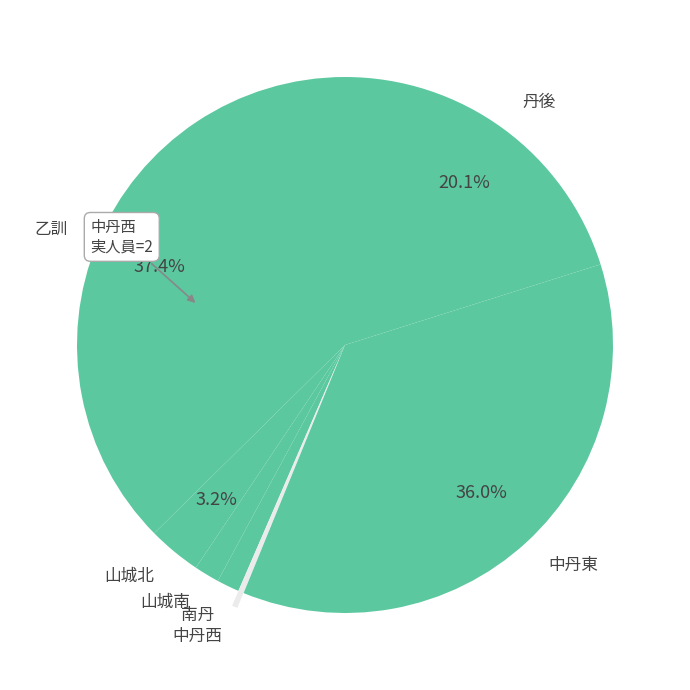

How many slices are in this pie chart?

7